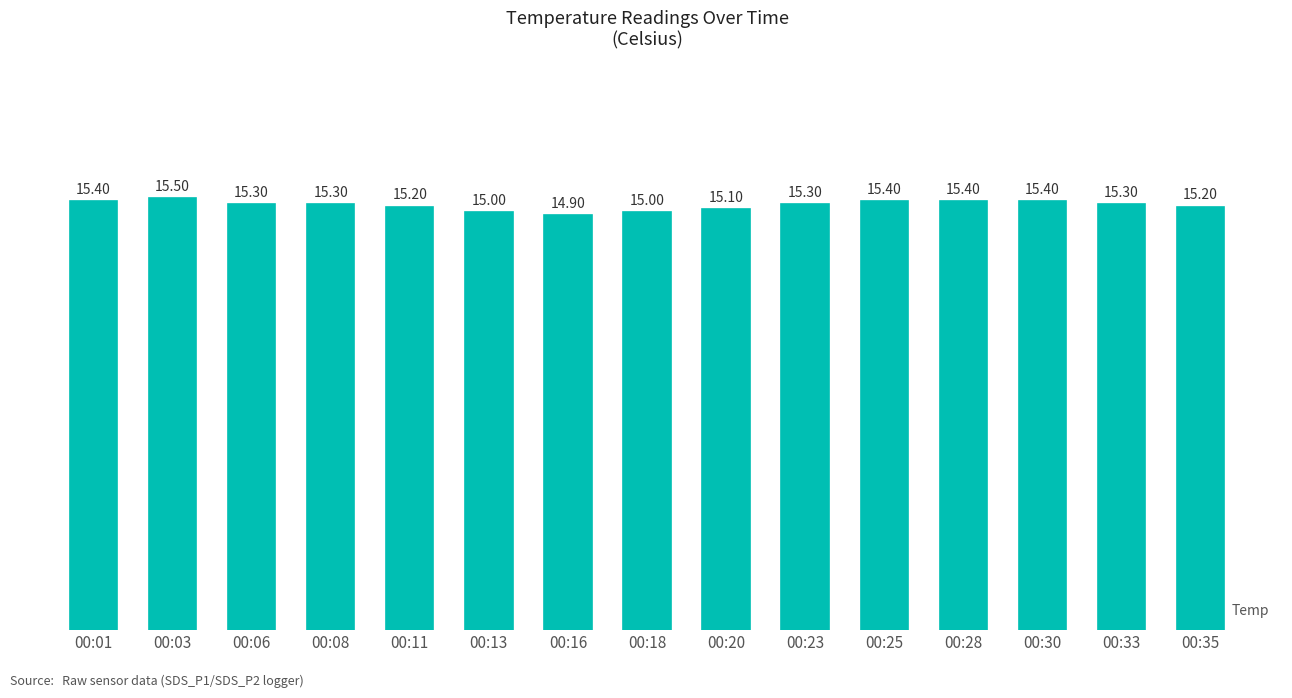

What is the difference between the values at 00:16 and 00:20?

0.2